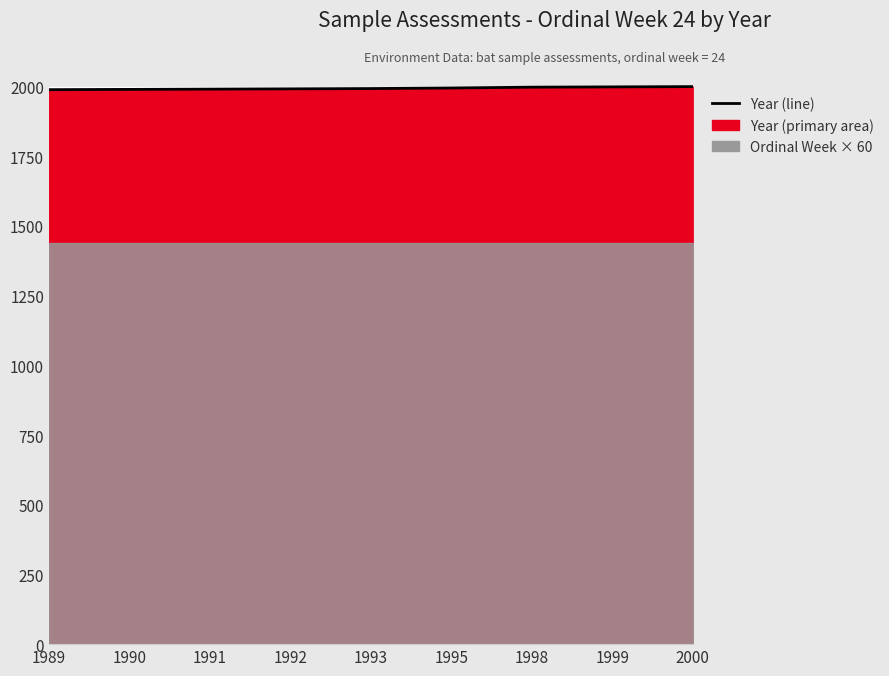

Reading left to right, transcribe all the data shown in this chart.

1989	1990	1991	1992	1993	1995	1998	1999	2000